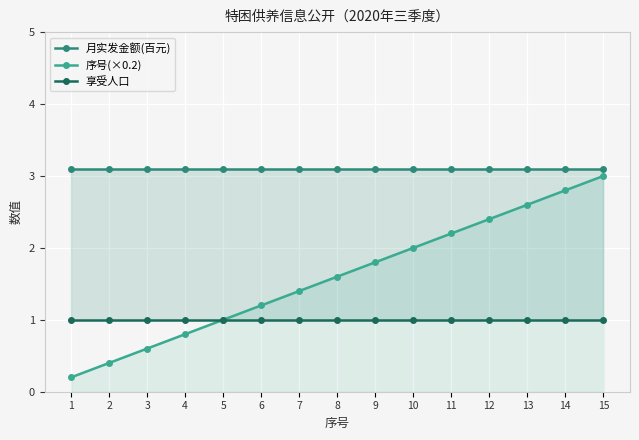

At which category is the sum across all series the highest?

15